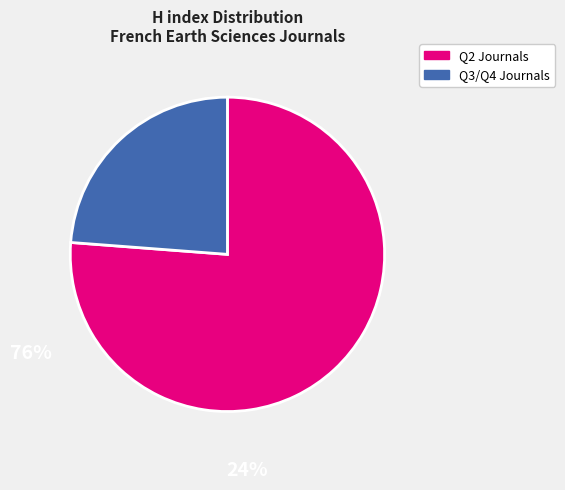

Is there a majority slice in this chart?

Yes